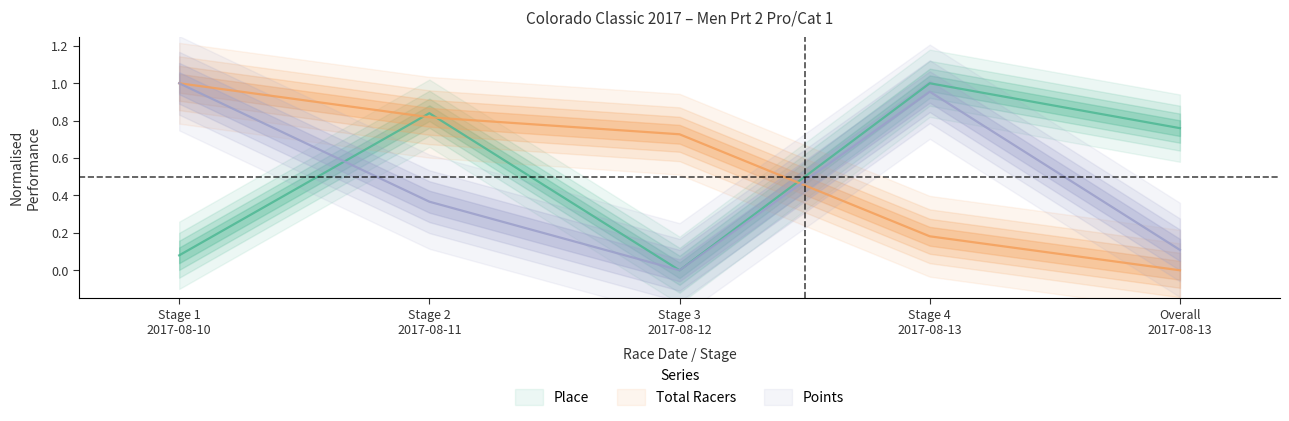

How many interior local peaks does the Place series have?

2